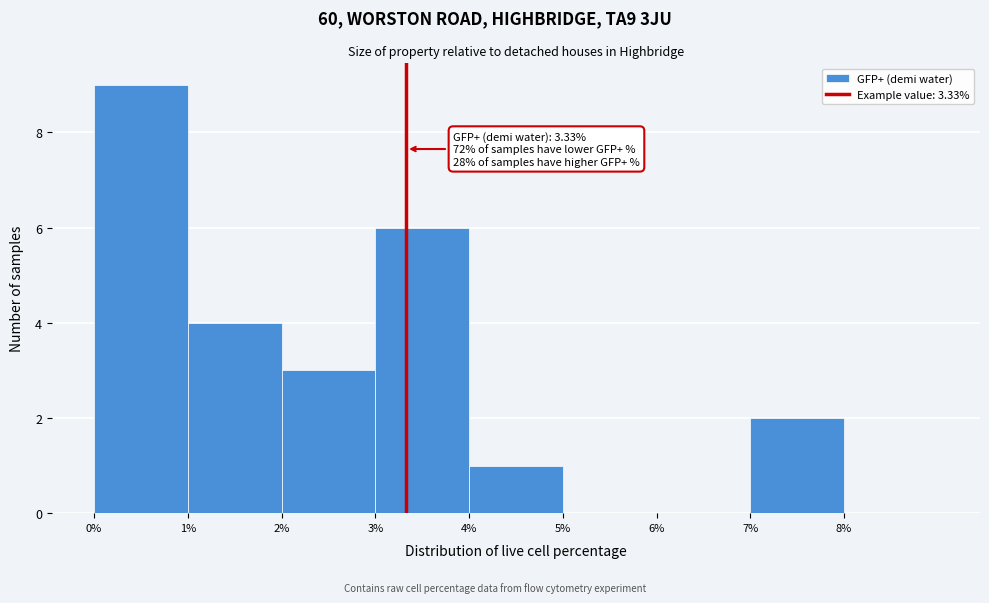

Which range on the x-axis has the tallest bar?

0 to 1